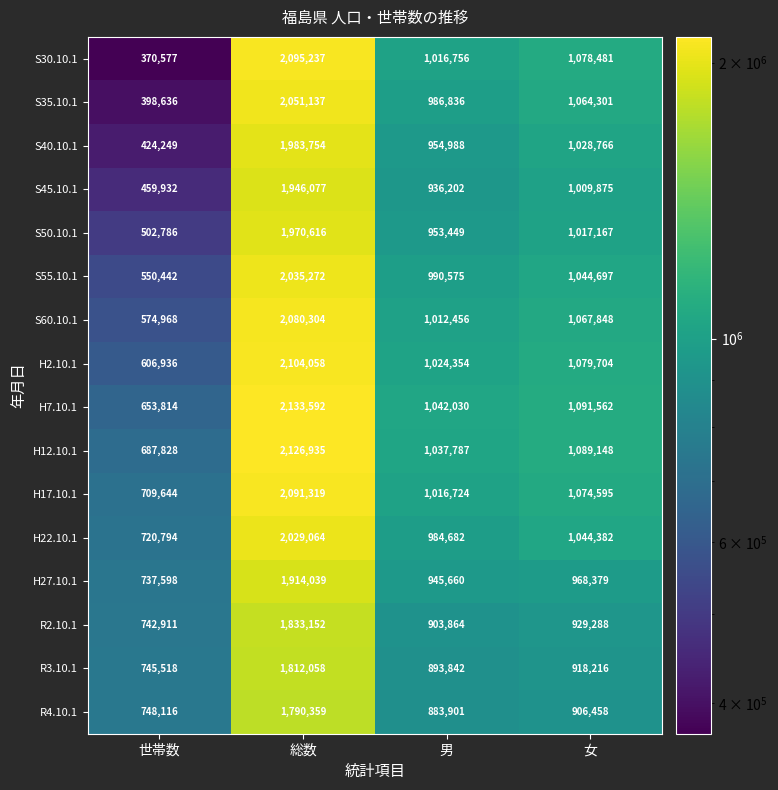

At how many categories does at least one series exceed 1712179?

1